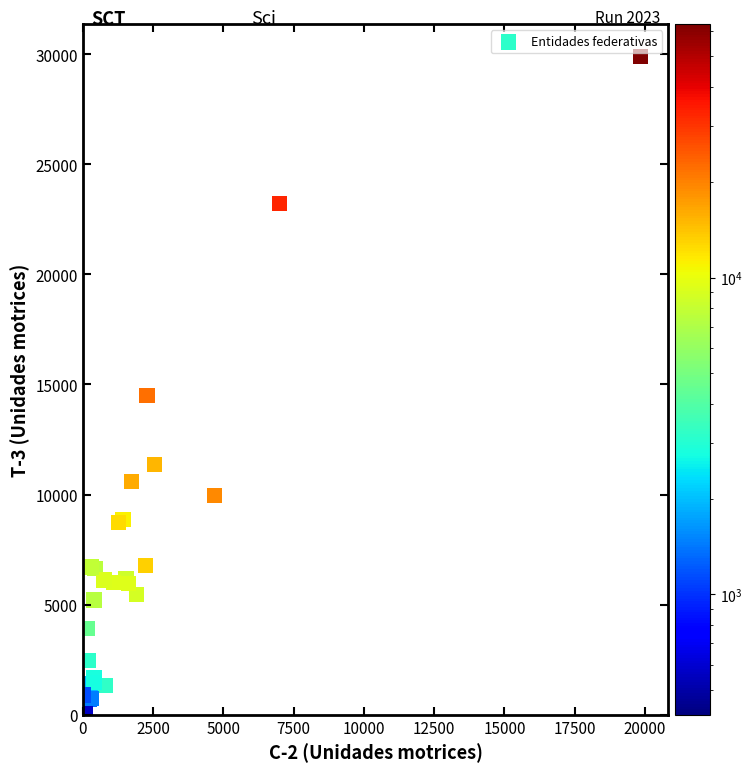

What Y value in the scatter plot is closest to 15049?

14483